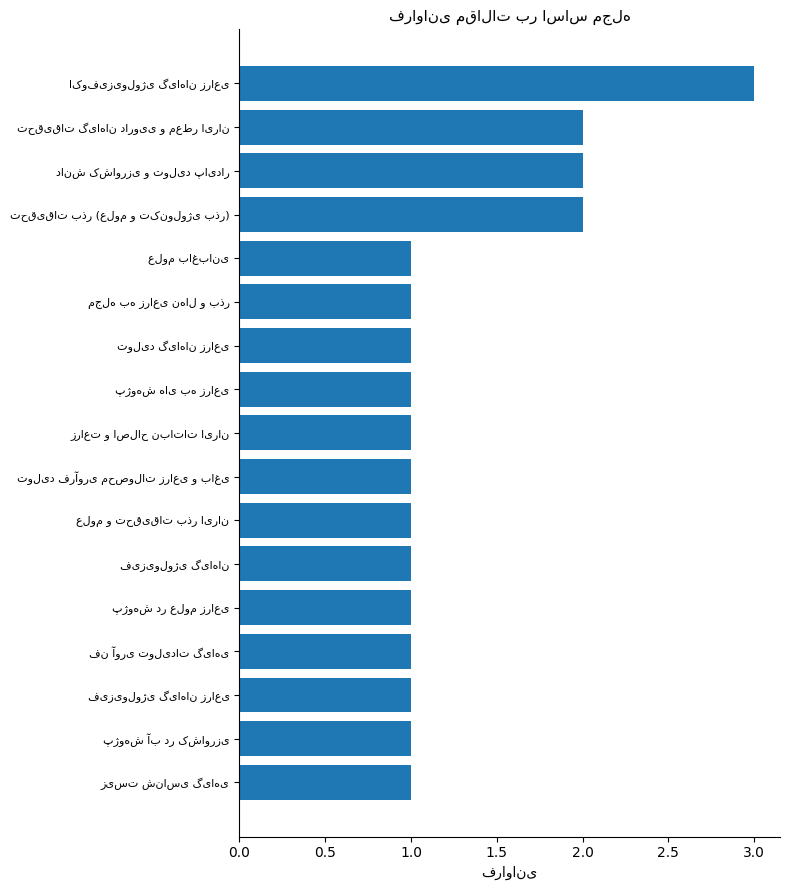

Reading top to bottom, list all the values displayed in this chart.

3	2	2	2	1	1	1	1	1	1	1	1	1	1	1	1	1